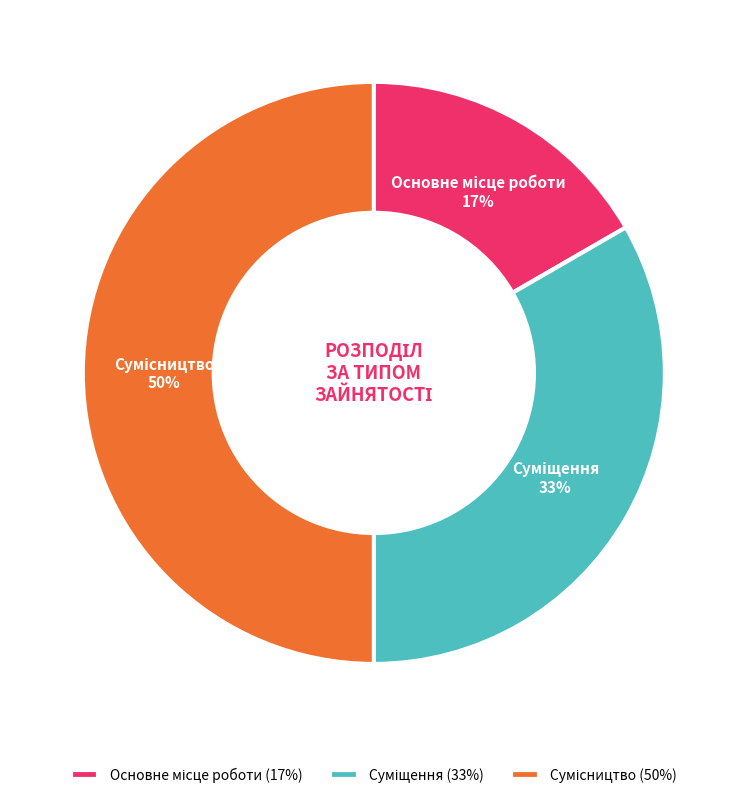

To the nearest percent, what is the difference between the largest and smallest slice percentages?

33%